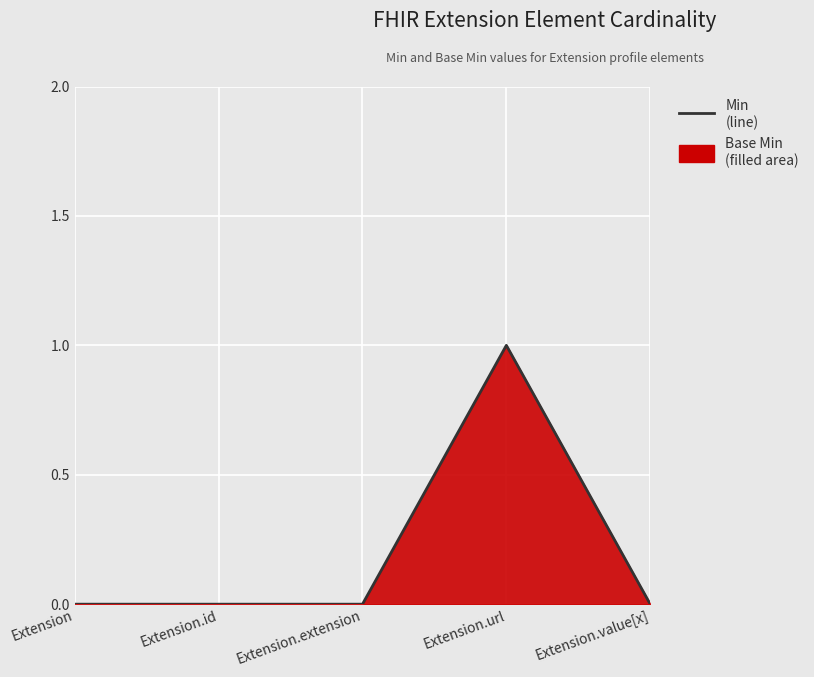

Is it true that the value at Extension is 0?

True